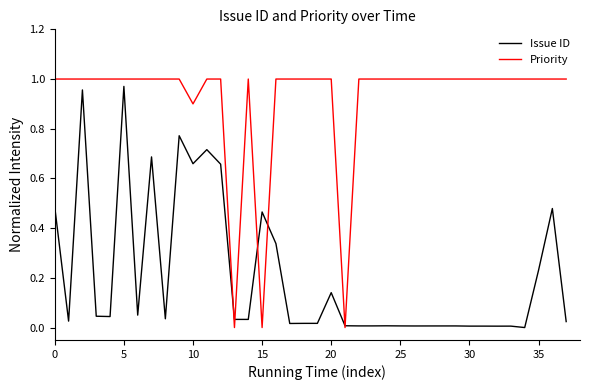

List the series in order of their overall mean, highest first.

Priority, Issue ID